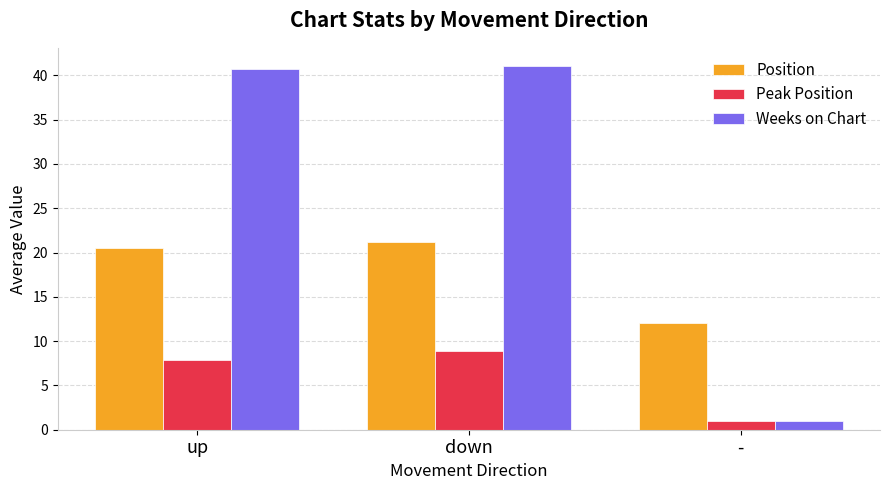

List the series in order of their overall mean, lowest first.

Peak Position, Position, Weeks on Chart